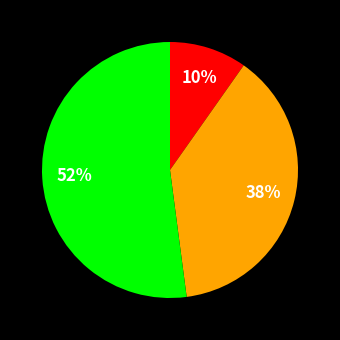

To the nearest percent, what is the average slice percentage?

33%